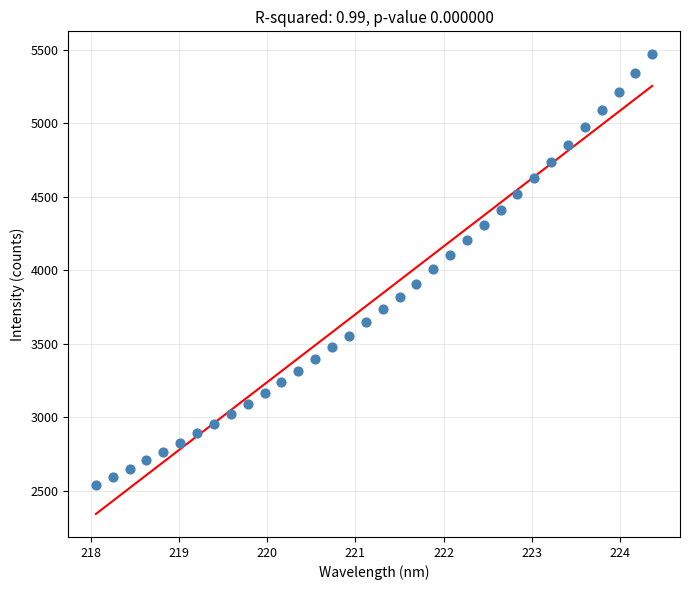

What is the range of Y values (max minus min)?

2927.0